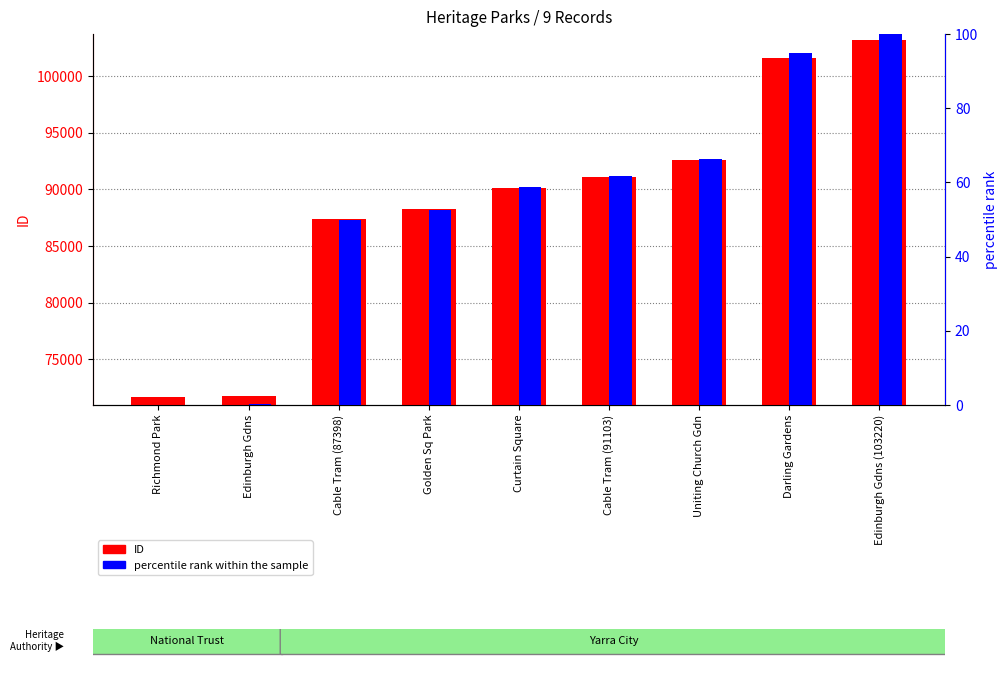

Rank the categories by percentile rank within the sample value from lowest to highest.

Richmond Park, Edinburgh Gdns, Cable Tram (87398), Golden Sq Park, Curtain Square, Cable Tram (91103), Uniting Church Gdn, Darling Gardens, Edinburgh Gdns (103220)